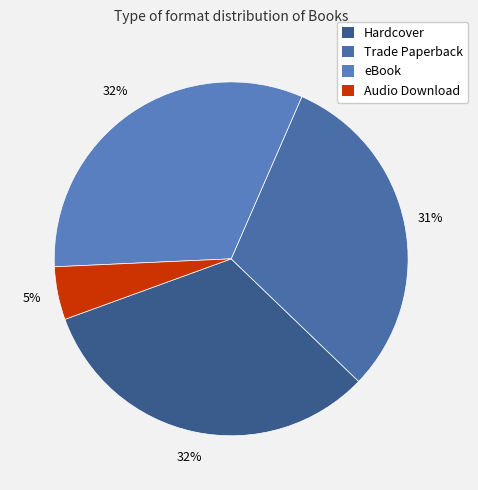

To the nearest percent, what is the average slice percentage?

25%